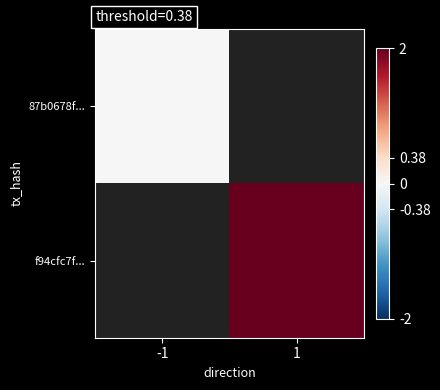

Rank the series by their average value, from lowest to highest.

87b0678f..., f94cfc7f...